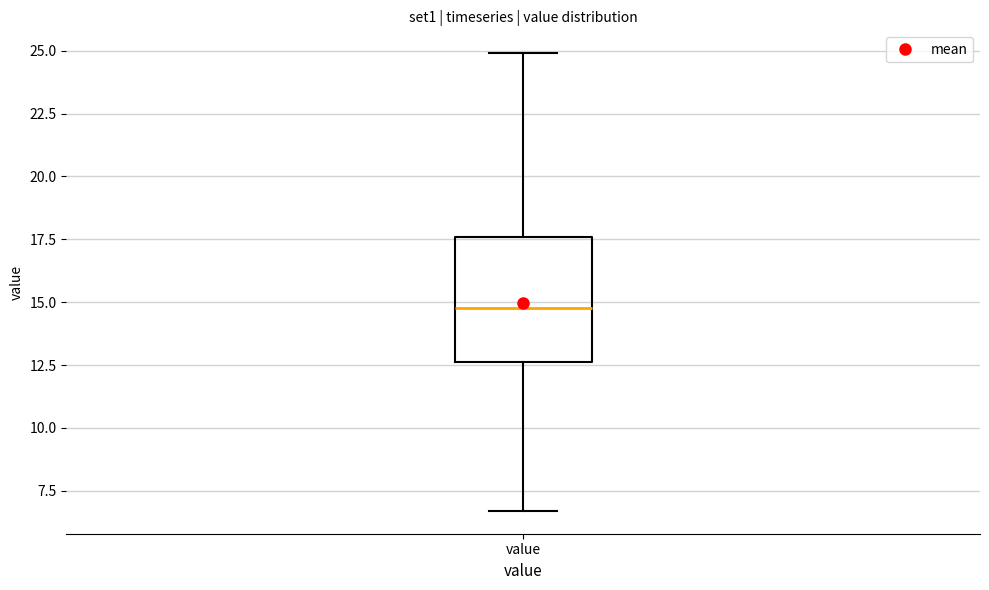

Transcribe this box plot: give where the median line is, the range the box spans, and where the two whiskers end, as read against the y-axis. The values are not printed on the chart, so give them approximately, as read against the axis.

median 15.0, box 12.5 to 17.5, whiskers 6.5 to 25.0